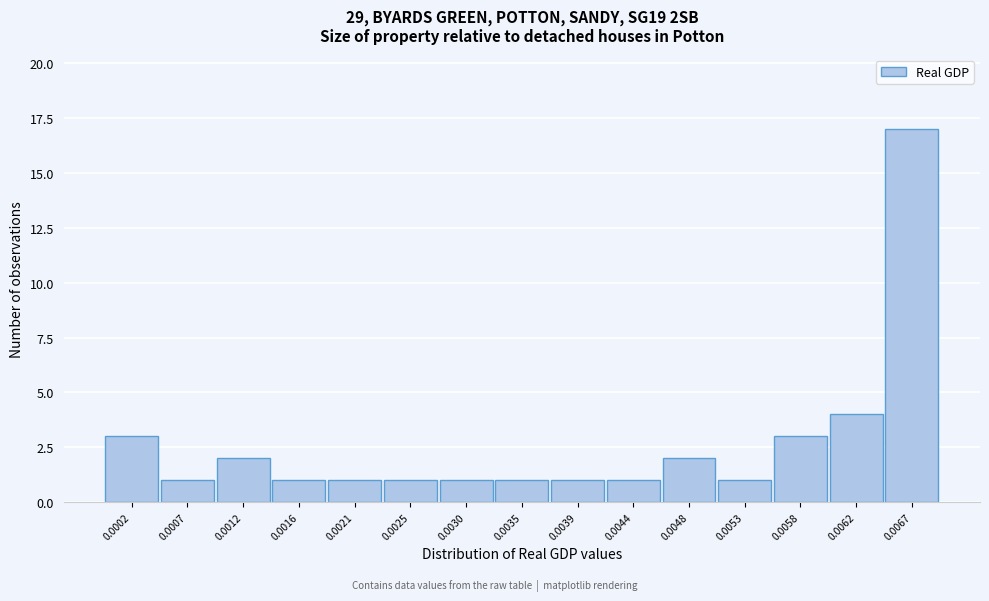

Reading left to right, what are all the values shown in this chart?

3	1	2	1	1	1	1	1	1	1	2	1	3	4	17